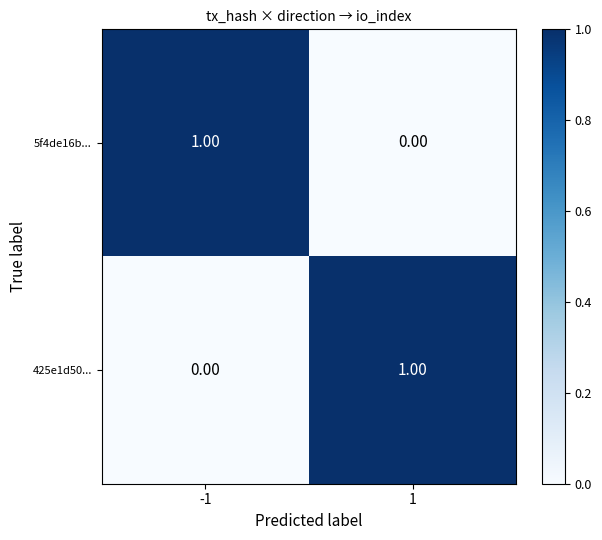

Is the value of 425e1d50... at 1 greater than the value of 5f4de16b... at 1?

Yes